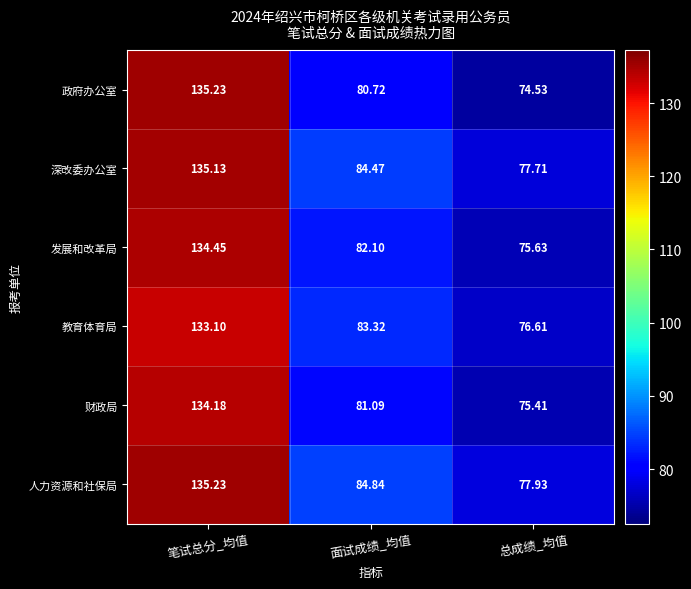

Is the value of 政府办公室 at 笔试总分_均值 greater than the value of 深改委办公室 at 总成绩_均值?

Yes